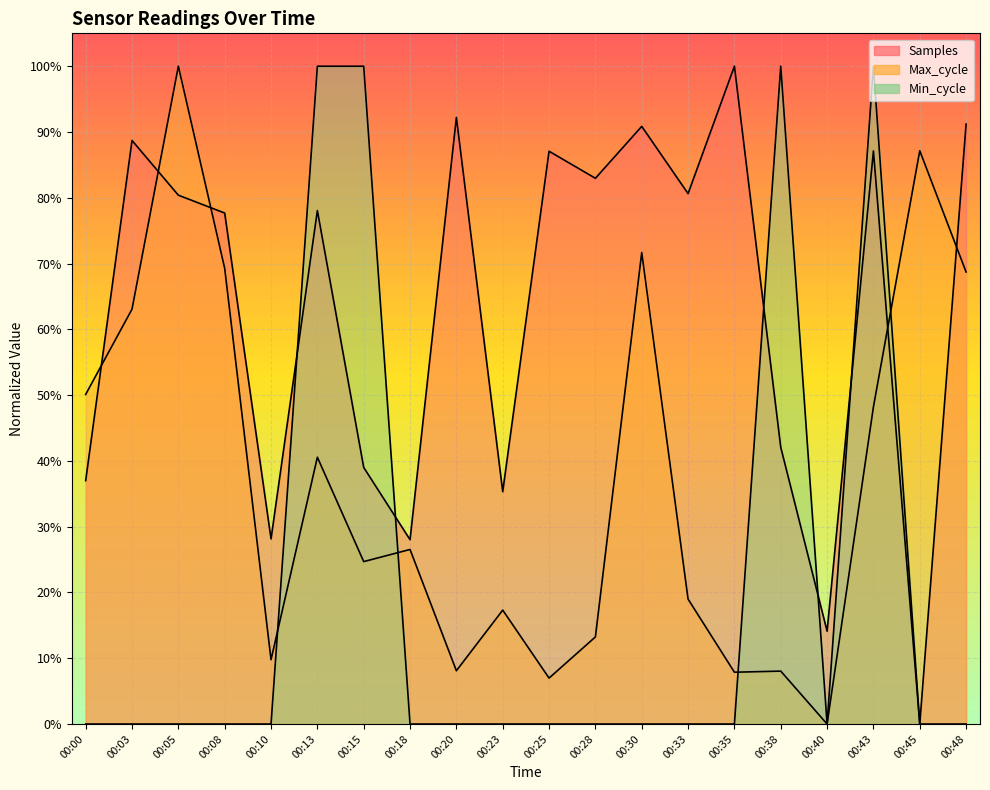

True or false: Samples has a value of 0.4 at 00:15.

True